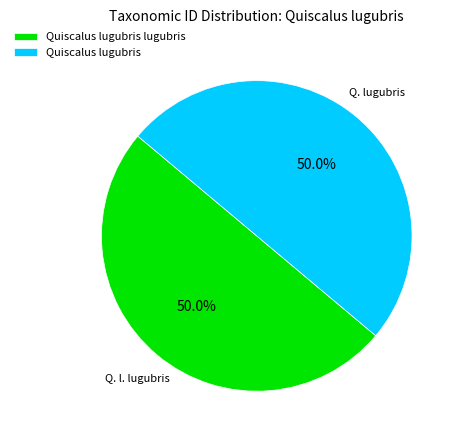

Is it true that Quiscalus lugubris lugubris is 50% of the pie?

True